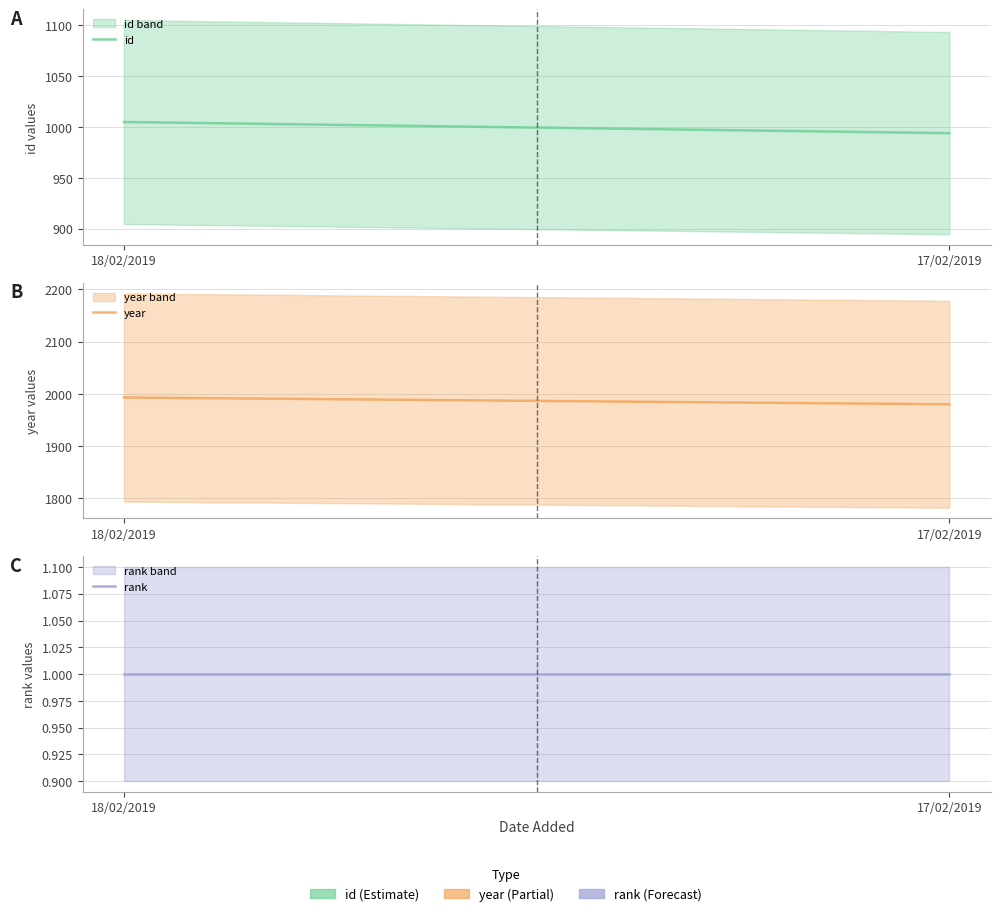

What is the label of the 2nd point from the right?

18/02/2019